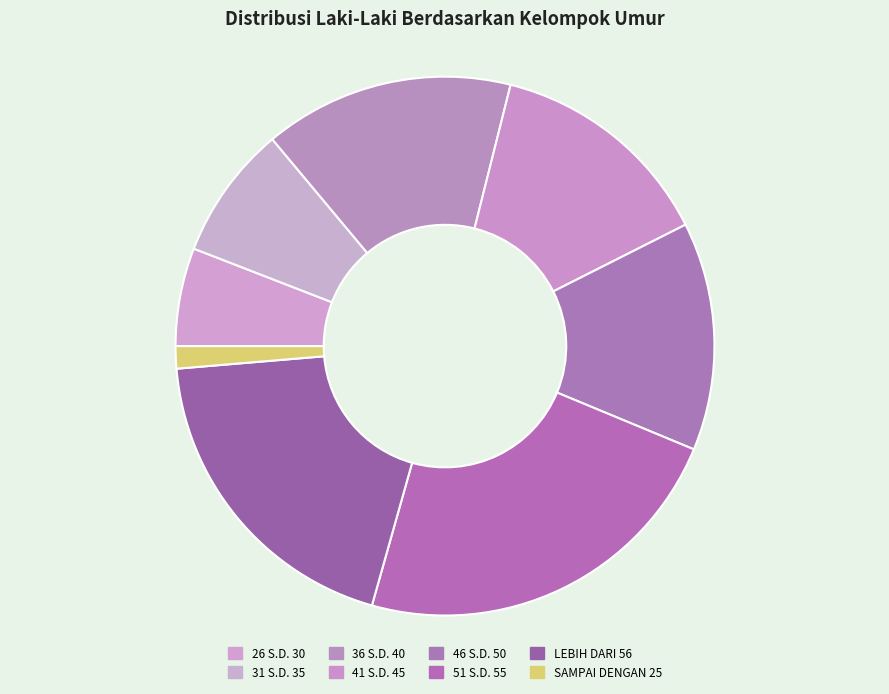

Approximately how many times larger is the value at 41 S.D. 45 compared to 26 S.D. 30?

2.3